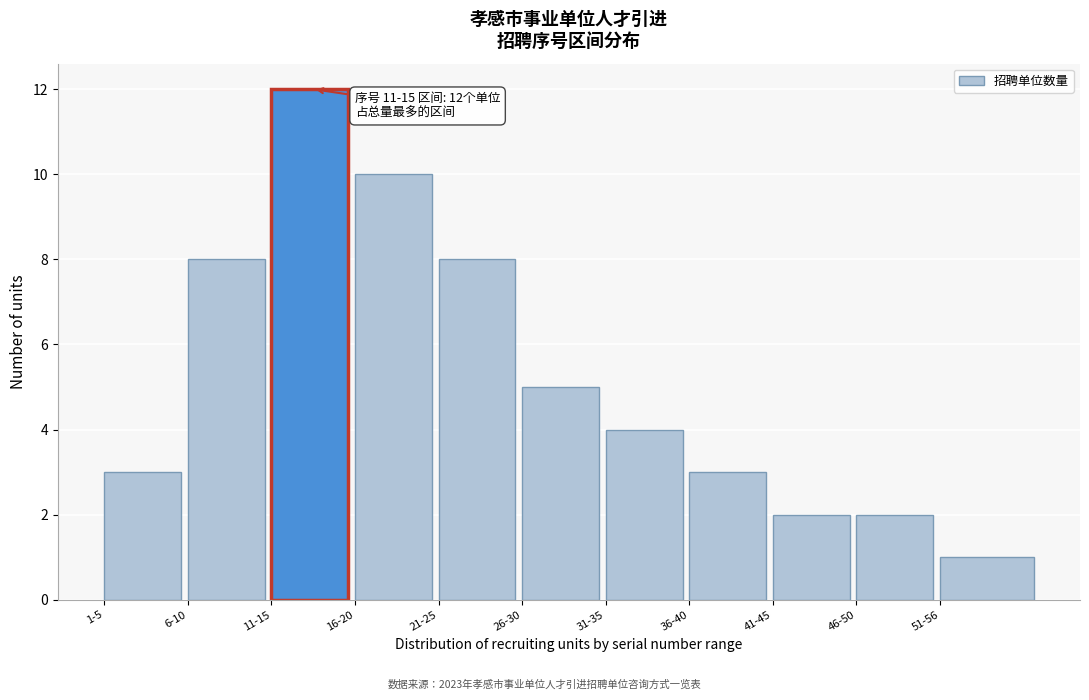

Reading left to right, what are all the values shown in this chart?

1-5=3	6-10=8	11-15=12	16-20=10	21-25=8	26-30=5	31-35=4	36-40=3	41-45=2	46-50=2	51-56=1